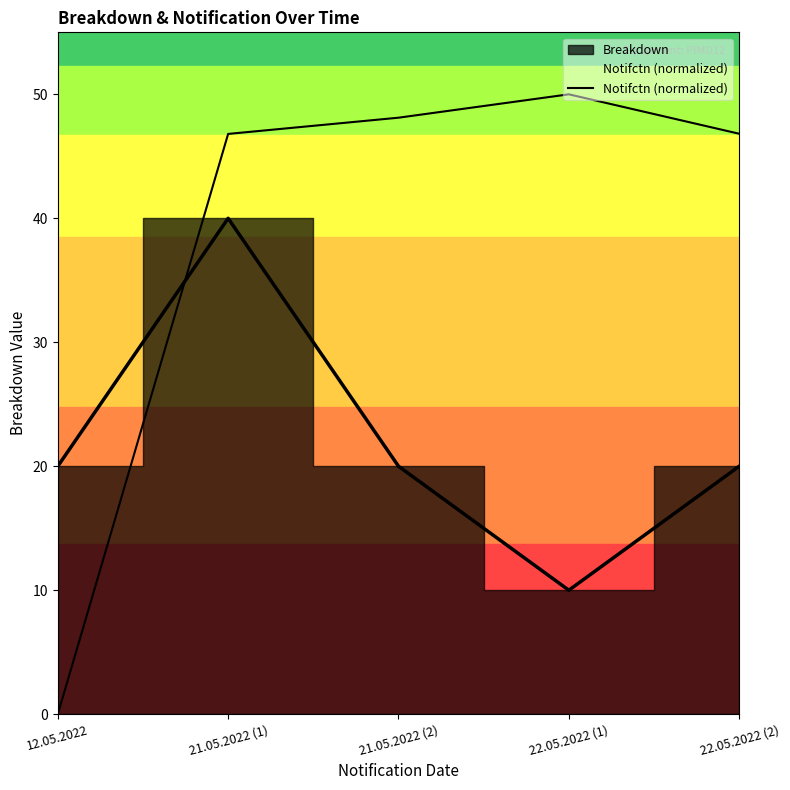

What is the difference between the second highest and second lowest values?

1.3